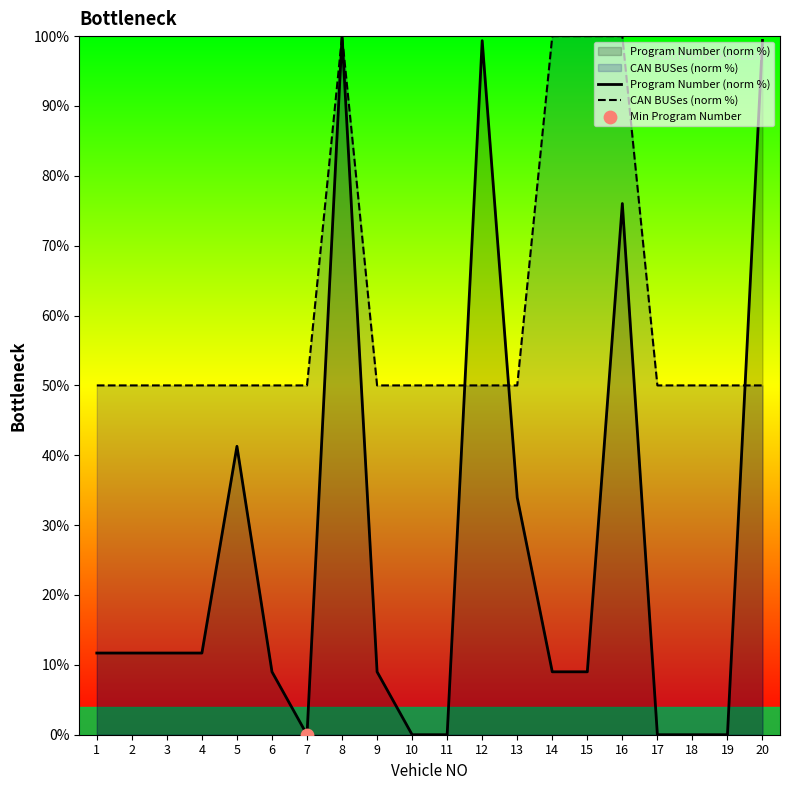

Is the value of Program Number (norm %) at 8 greater than the value of CAN BUSes (norm %) at 19?

Yes